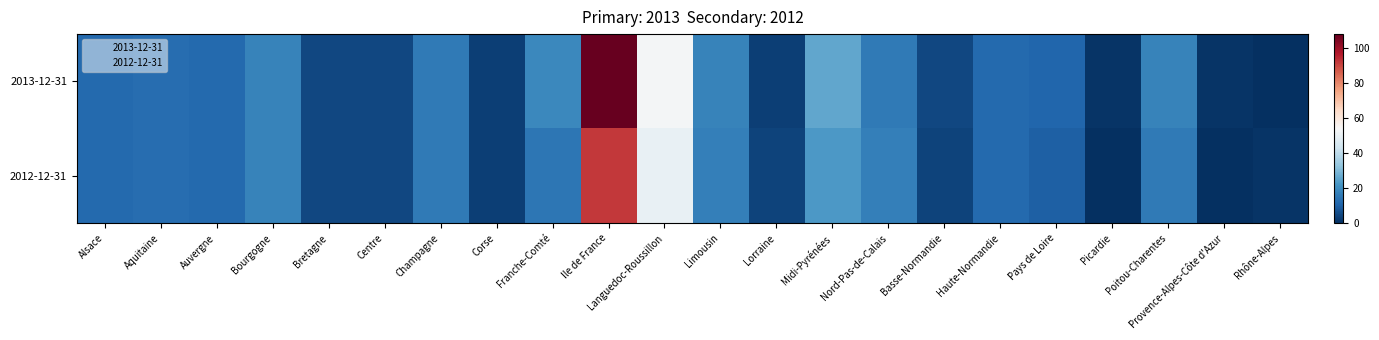

Rank the series by their maximum value, from highest to lowest.

2013-12-31, 2012-12-31